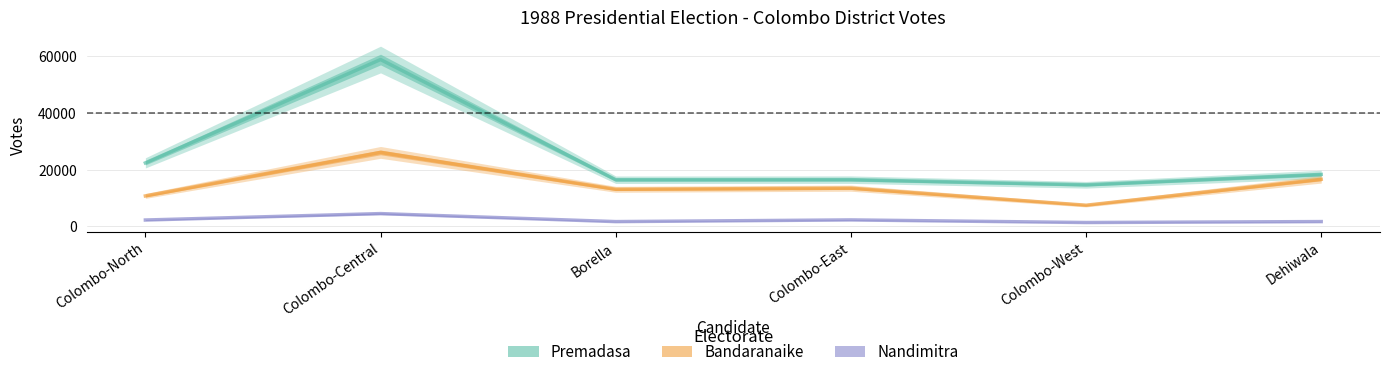

Where is Nandimitra nearest to the value 2950?

Colombo-East